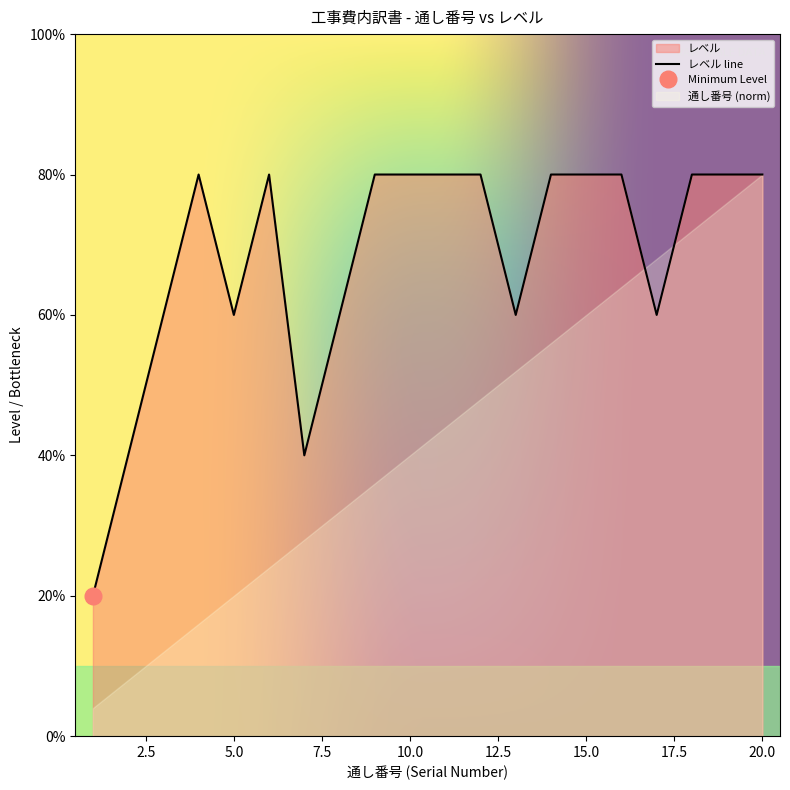

What is the value of the 5th point from the left?

3